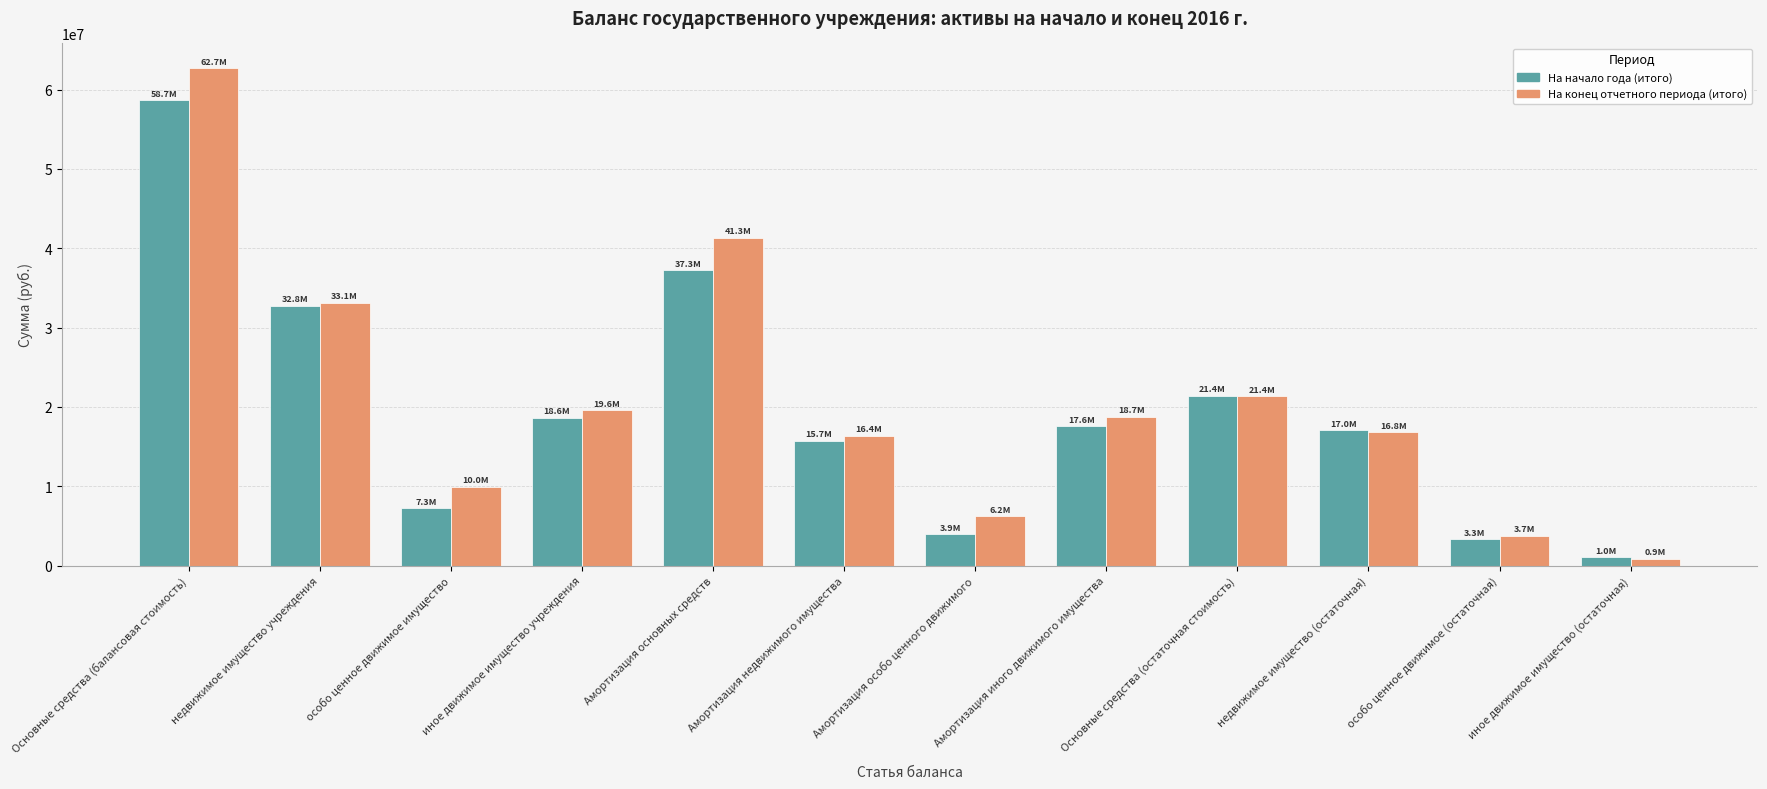

At Основные средства (балансовая стоимость), list the series in order from largest to smallest.

На конец отчетного периода (итого), На начало года (итого)